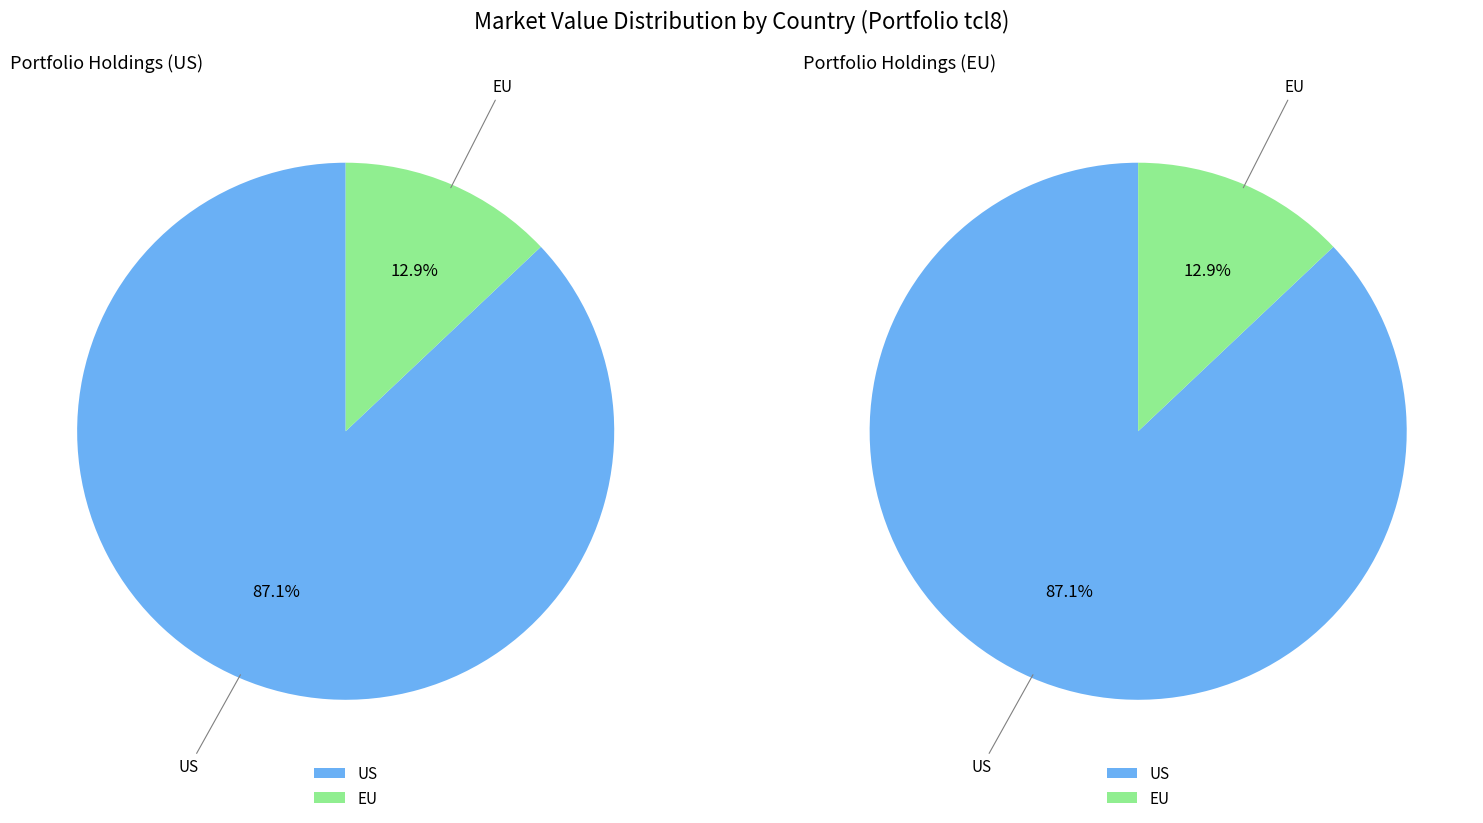

Count the number of slices in the pie.

2